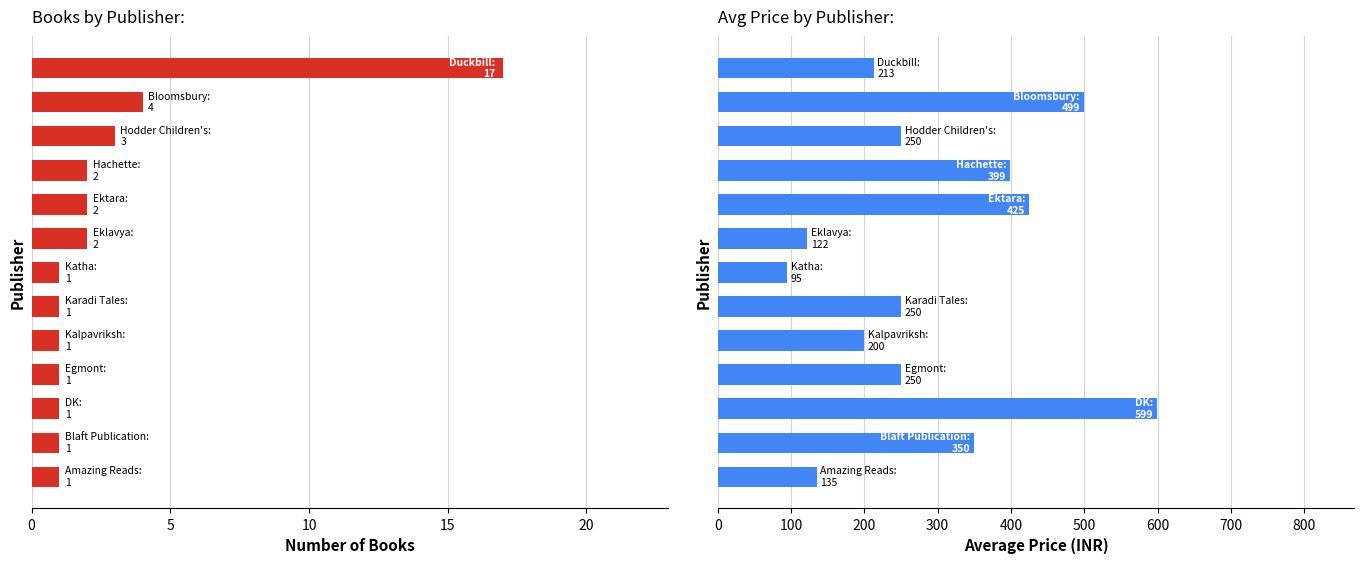

At how many categories does at least one series exceed 291?

5